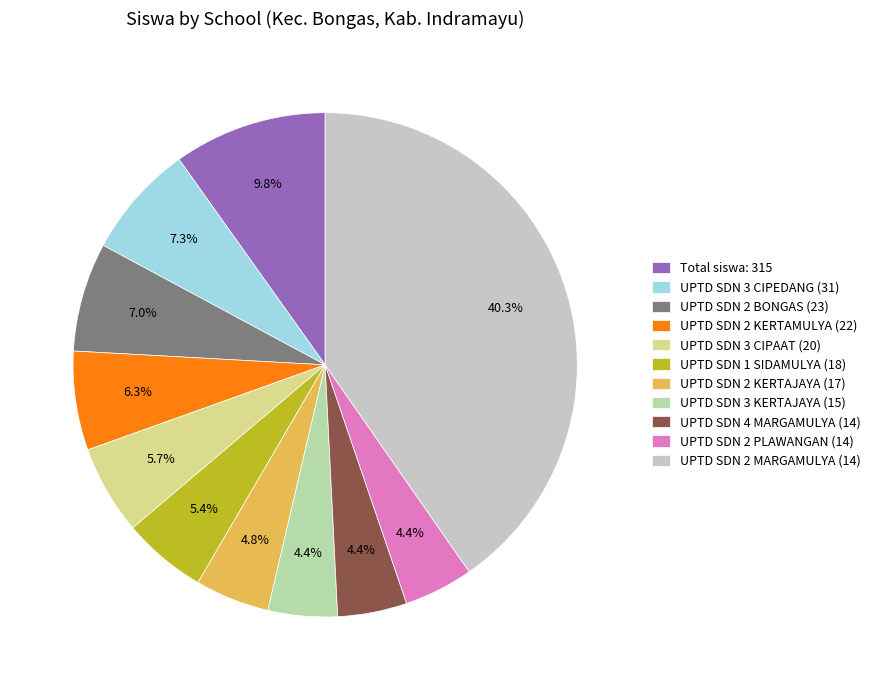

Is there any slice that represents more than half of the pie?

No